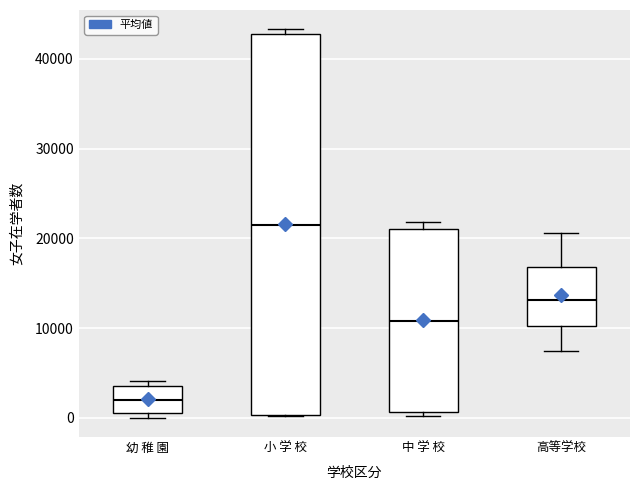

Which box's median line is the lowest?

幼 稚 園